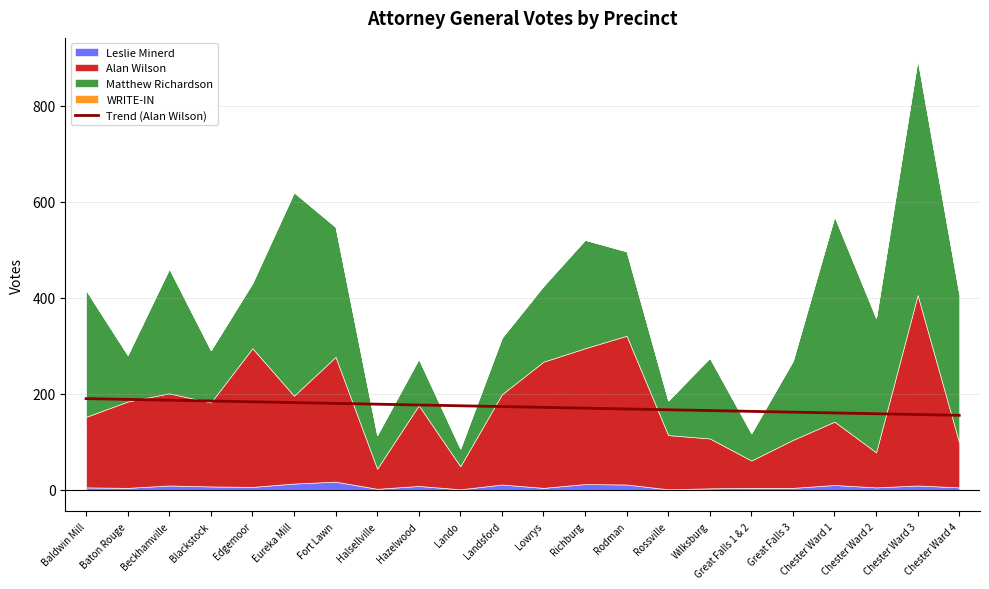

What is the difference between the second highest and second lowest values?

31.5